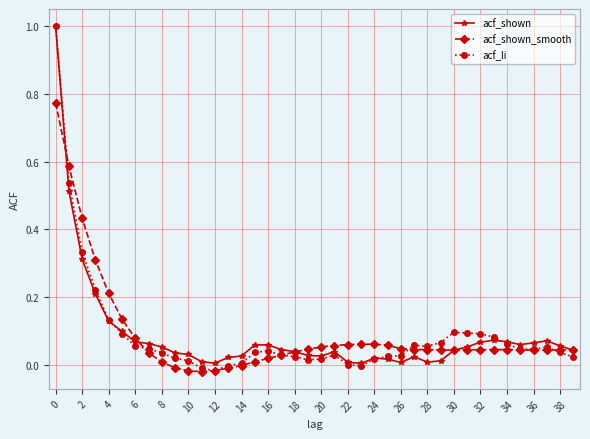

Which series has the widest spread of values?

acf_li